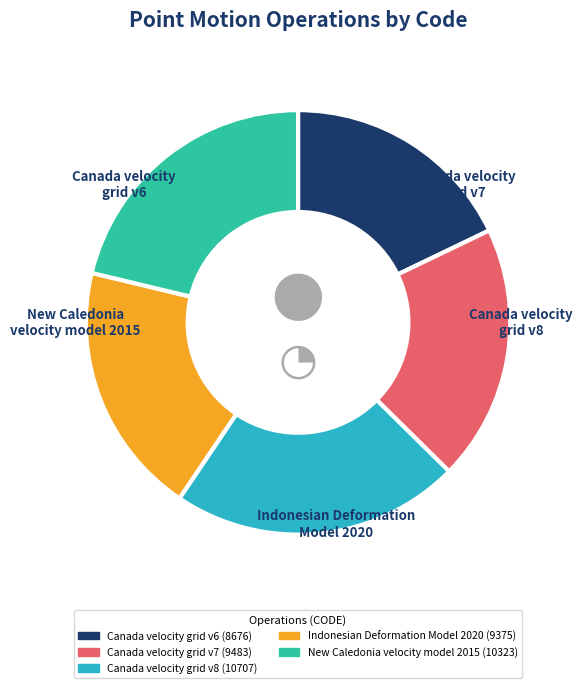

Does any single category account for the majority?

No